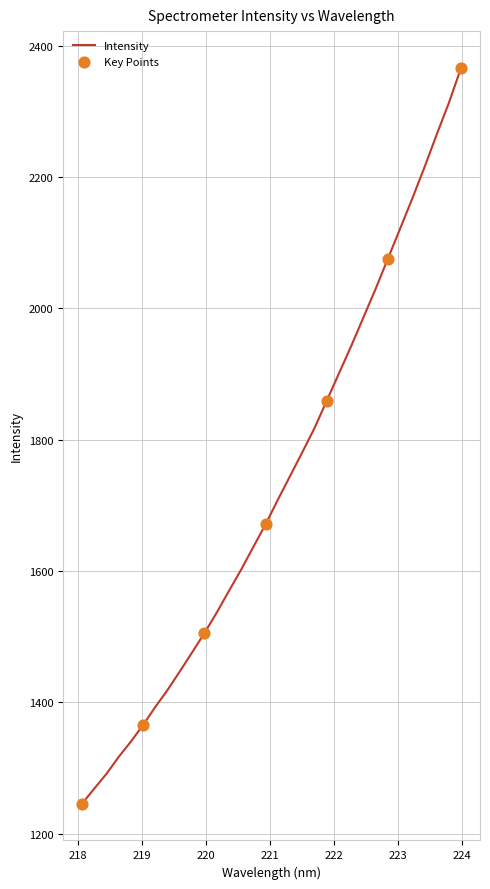

What is the minimum value shown in the chart?

1245.5